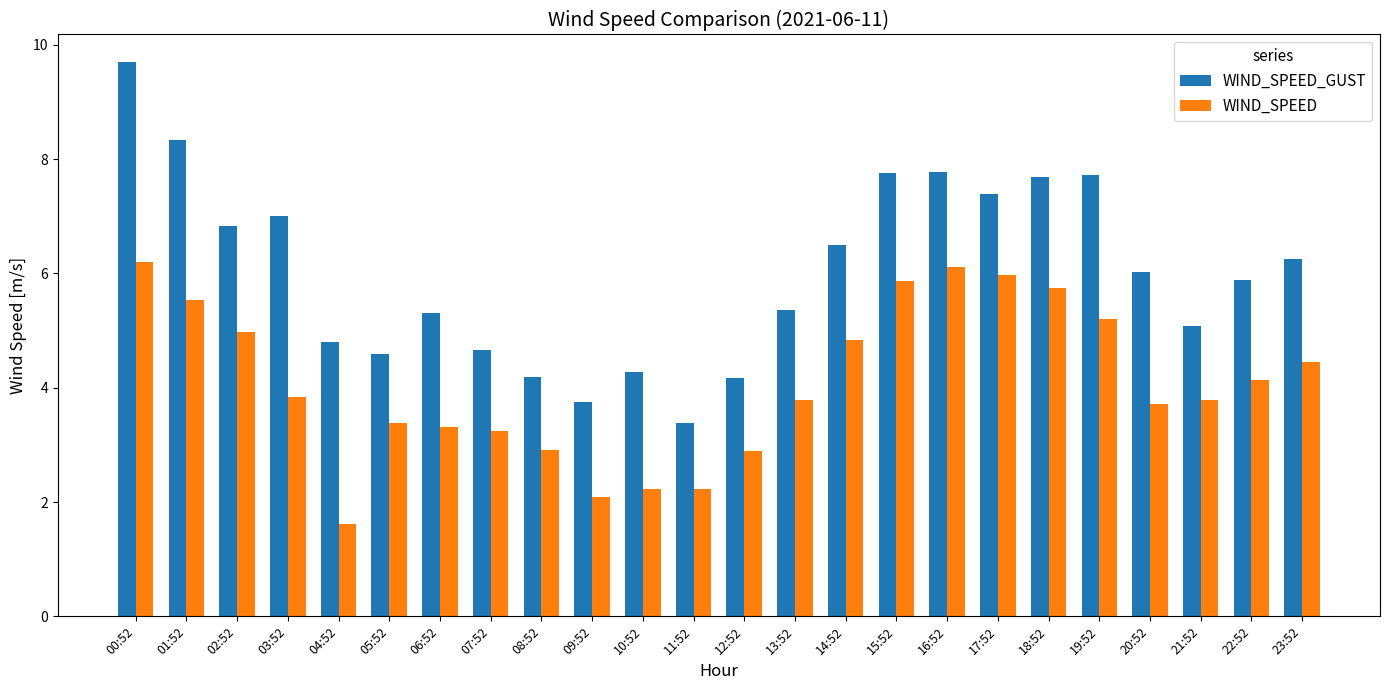

At which category is the sum across all series the highest?

00:52